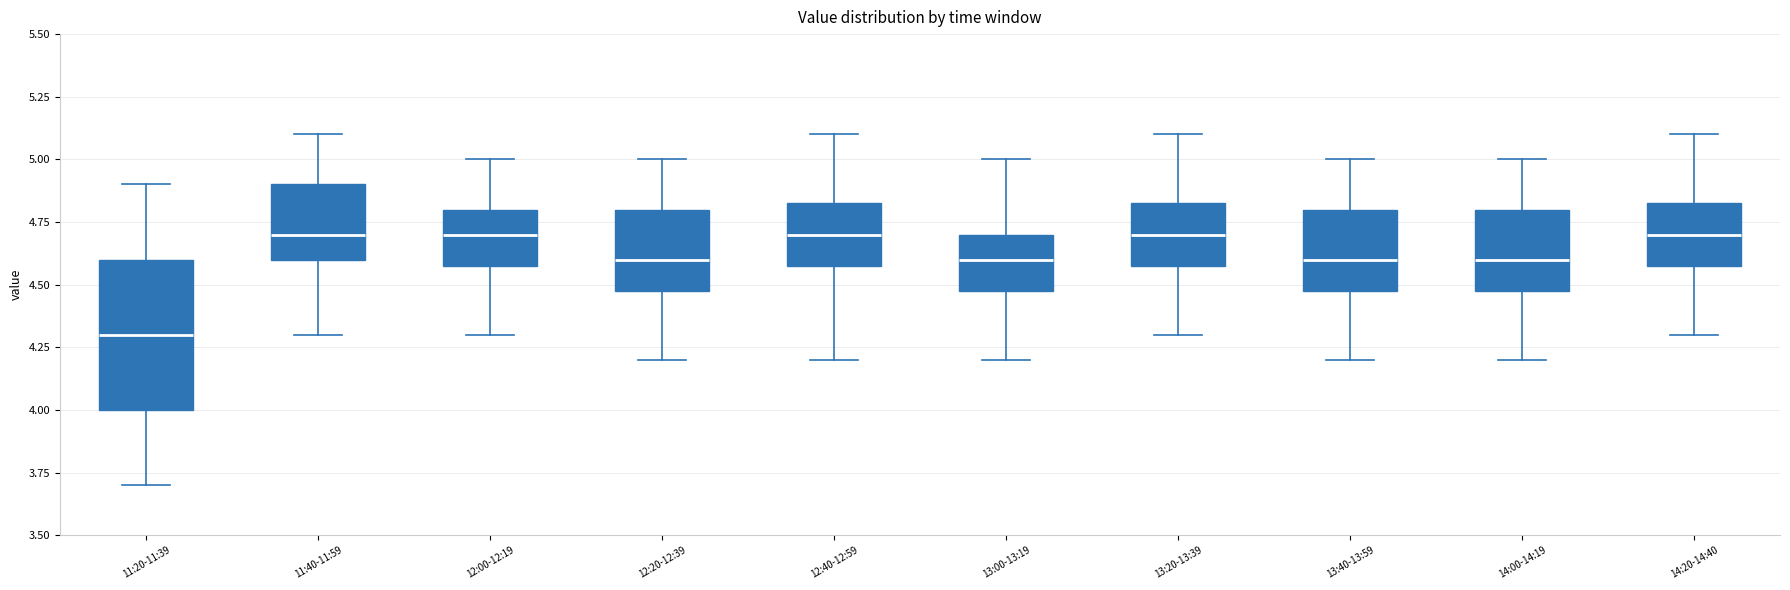

Which box has the lowest median line?

11:20-11:39